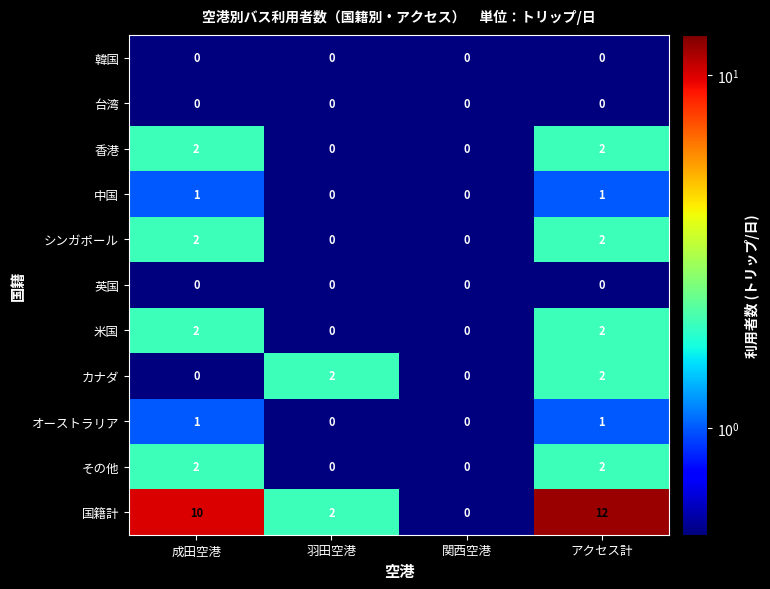

The 台湾 series shows 0 at 関西空港. True or false?

True